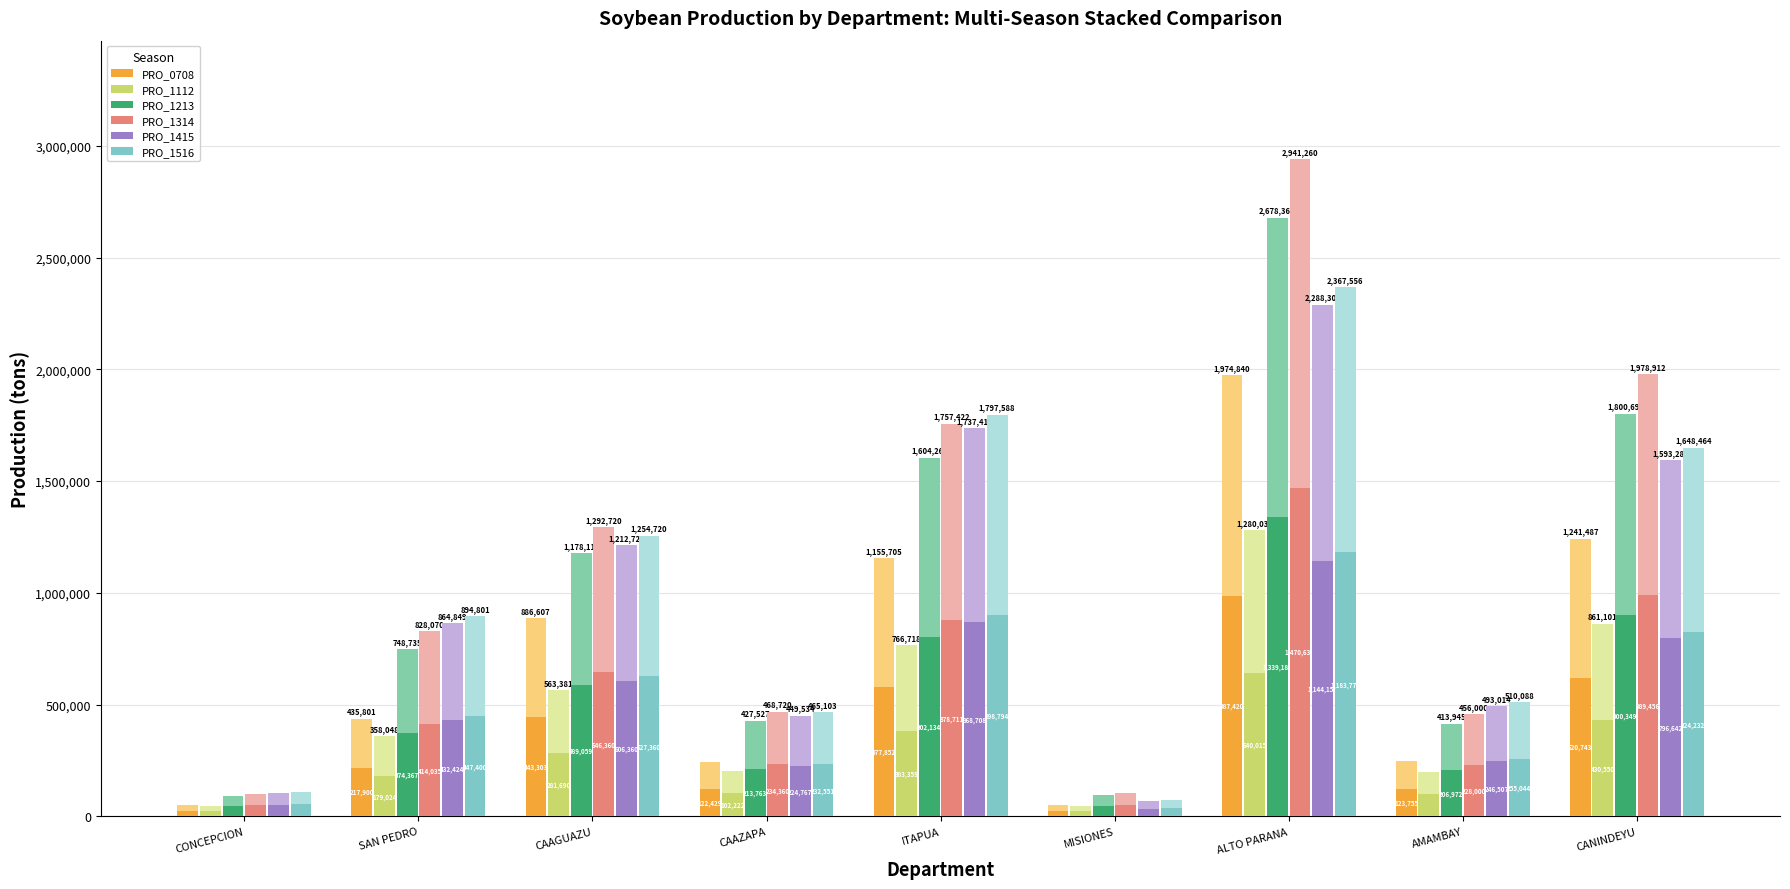

At which label does PRO_0708 first exceed 217900?

SAN PEDRO